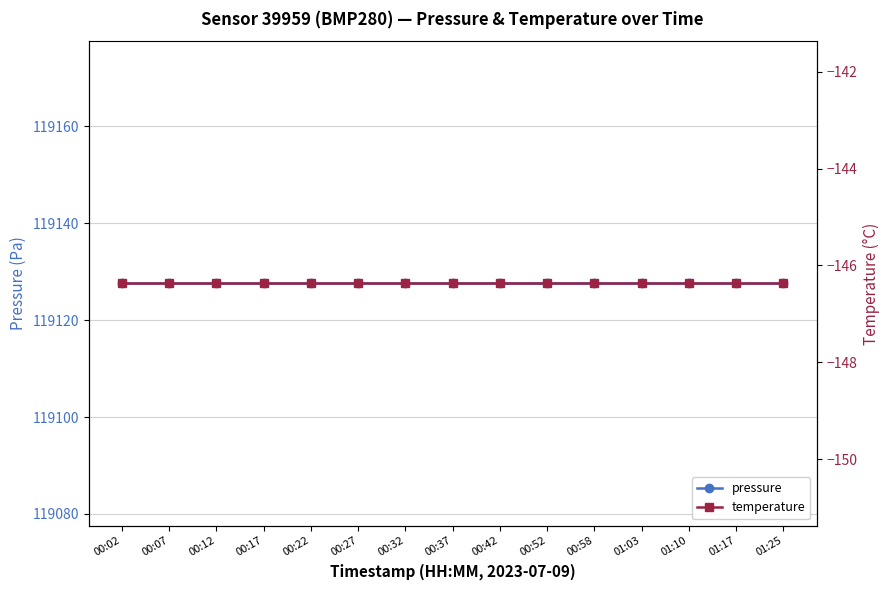

How many lines are shown in the chart?

2